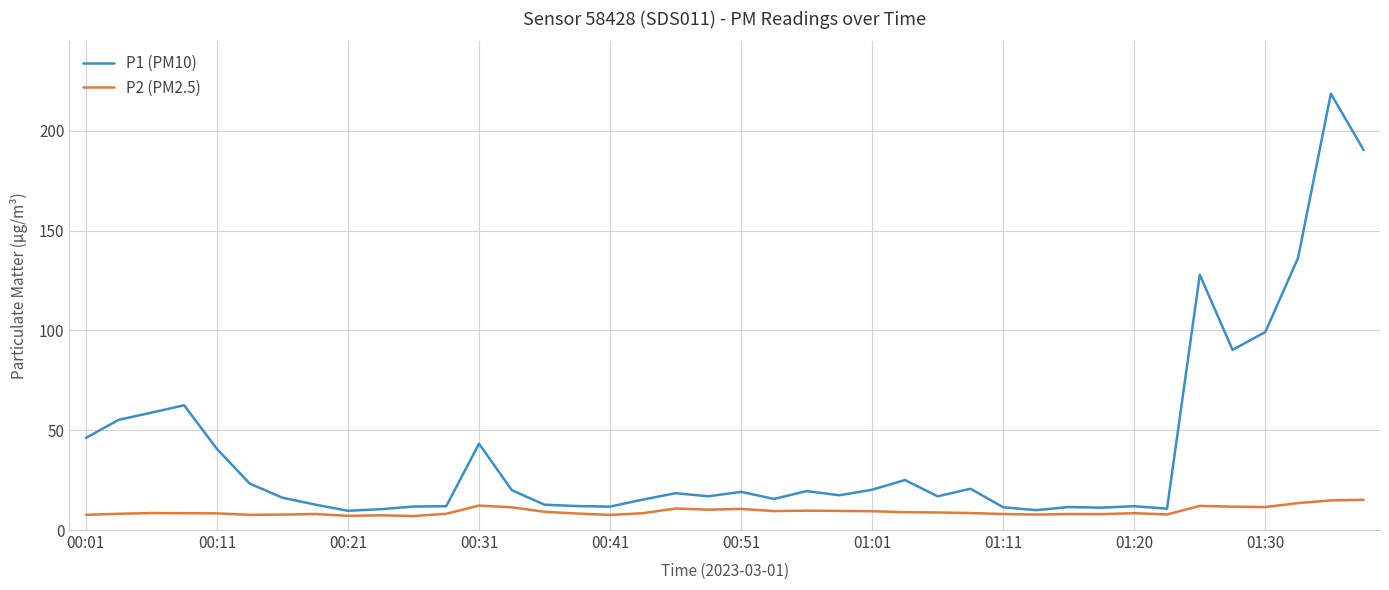

What is the smallest value displayed?

7.0